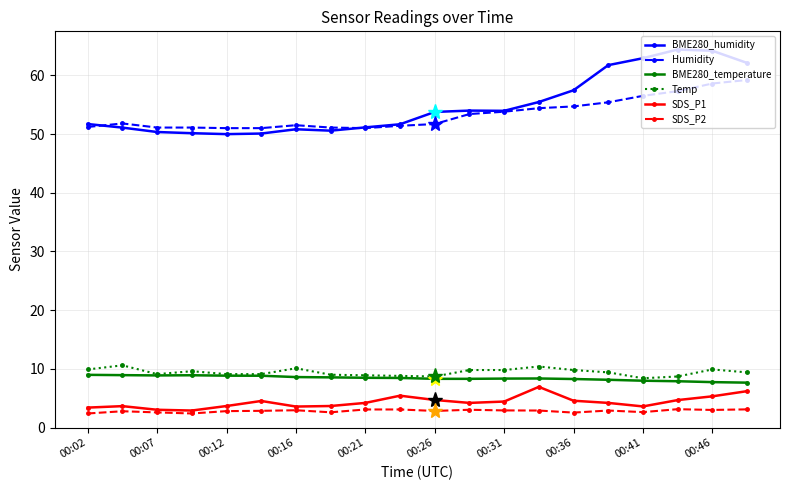

True or false: BME280_humidity has more than 0 points higher than both neighbors.

True